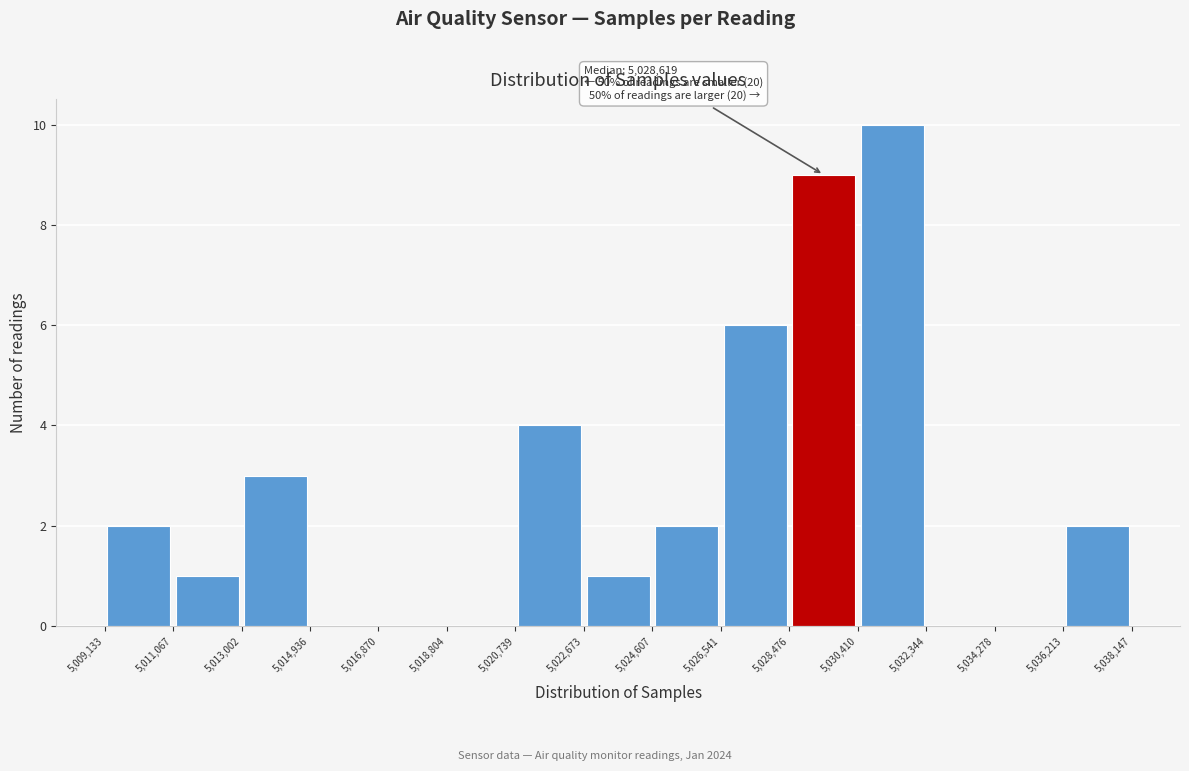

Which range on the x-axis has the tallest bar?

5,030,410 to 5,032,344